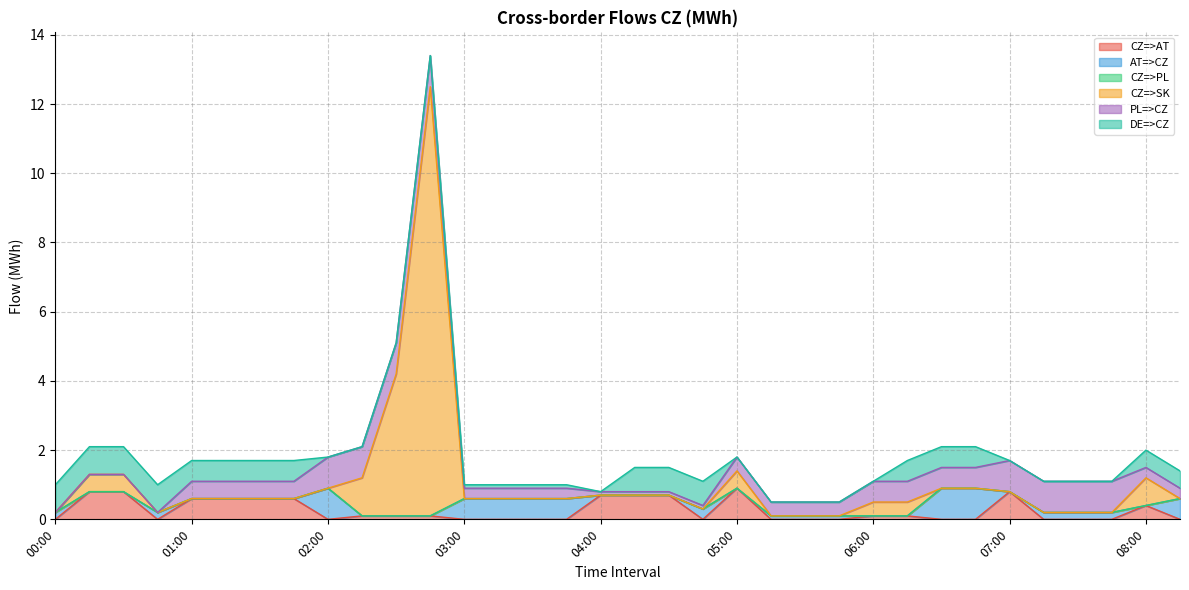

Reading left to right, transcribe all the data shown in this chart.

CZ=>AT: 00:00=0.0	00:15=0.8	00:30=0.8	00:45=0.0	01:00=0.6	01:15=0.6	01:30=0.6	01:45=0.6	02:00=0.0	02:15=0.1	02:30=0.1	02:45=0.1	03:00=0.0	03:15=0.0	03:30=0.0	03:45=0.0	04:00=0.7	04:15=0.7	04:30=0.7	04:45=0.0	05:00=0.9	05:15=0.0	05:30=0.0	05:45=0.0	06:00=0.1	06:15=0.1	06:30=0.0	06:45=0.0	07:00=0.8	07:15=0.0	07:30=0.0	07:45=0.0	08:00=0.4	08:15=0.0
AT=>CZ: 00:00=0.2	00:15=0.0	00:30=0.0	00:45=0.2	01:00=0.0	01:15=0.0	01:30=0.0	01:45=0.0	02:00=0.9	02:15=0.0	02:30=0.0	02:45=0.0	03:00=0.6	03:15=0.6	03:30=0.6	03:45=0.6	04:00=0.0	04:15=0.0	04:30=0.0	04:45=0.3	05:00=0.0	05:15=0.1	05:30=0.1	05:45=0.1	06:00=0.0	06:15=0.0	06:30=0.9	06:45=0.9	07:00=0.0	07:15=0.2	07:30=0.2	07:45=0.2	08:00=0.0	08:15=0.6
CZ=>PL: 00:00=0.0	00:15=0.0	00:30=0.0	00:45=0.0	01:00=0.0	01:15=0.0	01:30=0.0	01:45=0.0	02:00=0.0	02:15=0.0	02:30=0.0	02:45=0.0	03:00=0.0	03:15=0.0	03:30=0.0	03:45=0.0	04:00=0.0	04:15=0.0	04:30=0.0	04:45=0.0	05:00=0.0	05:15=0.0	05:30=0.0	05:45=0.0	06:00=0.0	06:15=0.0	06:30=0.0	06:45=0.0	07:00=0.0	07:15=0.0	07:30=0.0	07:45=0.0	08:00=0.0	08:15=0.0
CZ=>SK: 00:00=0.0	00:15=0.5	00:30=0.5	00:45=0.0	01:00=0.0	01:15=0.0	01:30=0.0	01:45=0.0	02:00=0.0	02:15=1.1	02:30=4.1	02:45=12.4	03:00=0.0	03:15=0.0	03:30=0.0	03:45=0.0	04:00=0.0	04:15=0.0	04:30=0.0	04:45=0.0	05:00=0.5	05:15=0.0	05:30=0.0	05:45=0.0	06:00=0.4	06:15=0.4	06:30=0.0	06:45=0.0	07:00=0.0	07:15=0.0	07:30=0.0	07:45=0.0	08:00=0.8	08:15=0.0
PL=>CZ: 00:00=0.0	00:15=0.0	00:30=0.0	00:45=0.0	01:00=0.5	01:15=0.5	01:30=0.5	01:45=0.5	02:00=0.9	02:15=0.9	02:30=0.9	02:45=0.9	03:00=0.3	03:15=0.3	03:30=0.3	03:45=0.3	04:00=0.1	04:15=0.1	04:30=0.1	04:45=0.1	05:00=0.4	05:15=0.4	05:30=0.4	05:45=0.4	06:00=0.6	06:15=0.6	06:30=0.6	06:45=0.6	07:00=0.9	07:15=0.9	07:30=0.9	07:45=0.9	08:00=0.3	08:15=0.3
DE=>CZ: 00:00=0.8	00:15=0.8	00:30=0.8	00:45=0.8	01:00=0.6	01:15=0.6	01:30=0.6	01:45=0.6	02:00=0.0	02:15=0.0	02:30=0.0	02:45=0.0	03:00=0.1	03:15=0.1	03:30=0.1	03:45=0.1	04:00=0.0	04:15=0.7	04:30=0.7	04:45=0.7	05:00=0.0	05:15=0.0	05:30=0.0	05:45=0.0	06:00=0.0	06:15=0.6	06:30=0.6	06:45=0.6	07:00=0.0	07:15=0.0	07:30=0.0	07:45=0.0	08:00=0.5	08:15=0.5